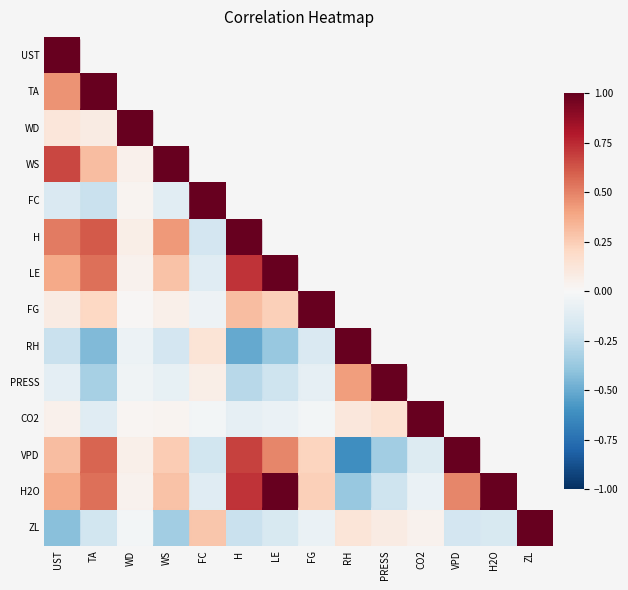

Which category has the highest value in the LE series?

LE